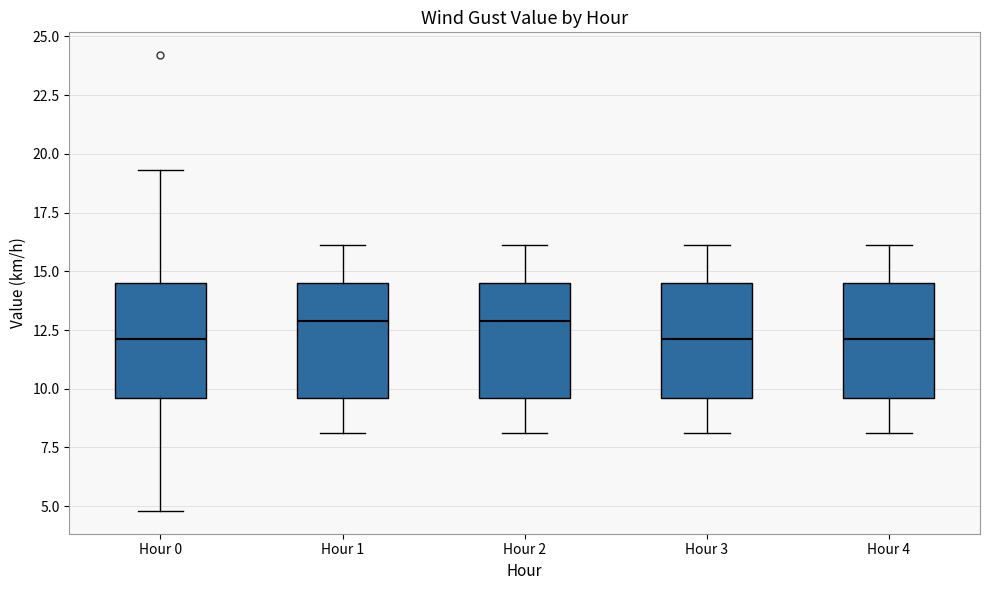

Where does the median line of the box for Hour 0 sit on the y-axis? The values are not printed on the chart, so give them approximately, as read against the axis.

12.0